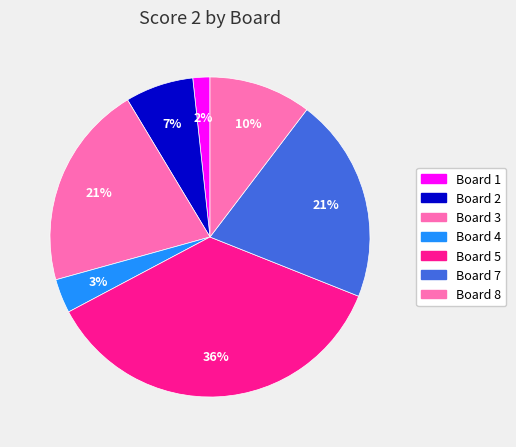

Count the number of slices in the pie.

7